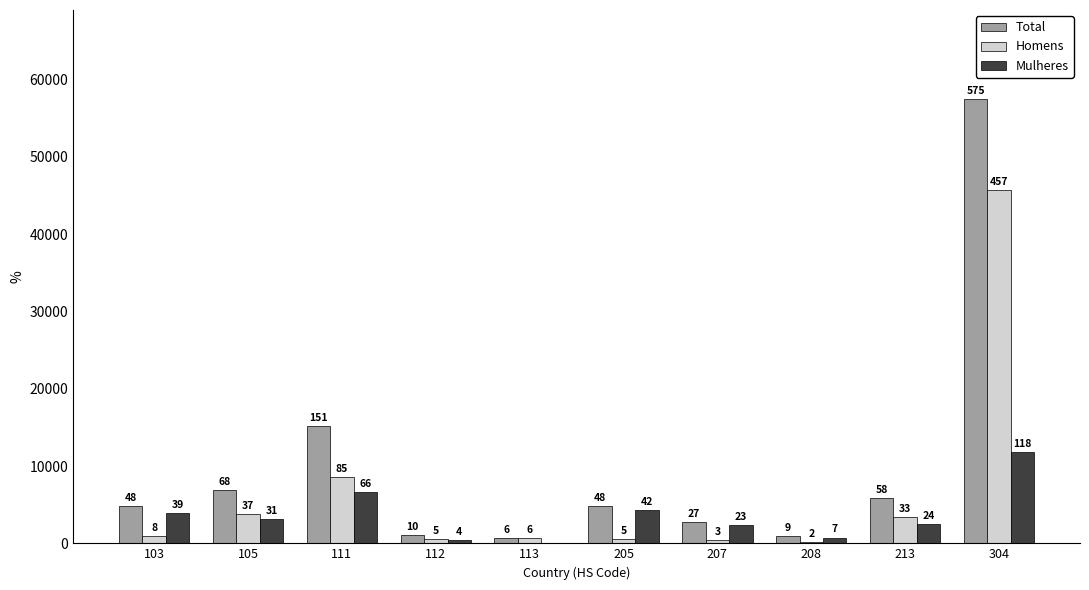

What is the value of the Mulheres bar at the 3rd from the left?

6669